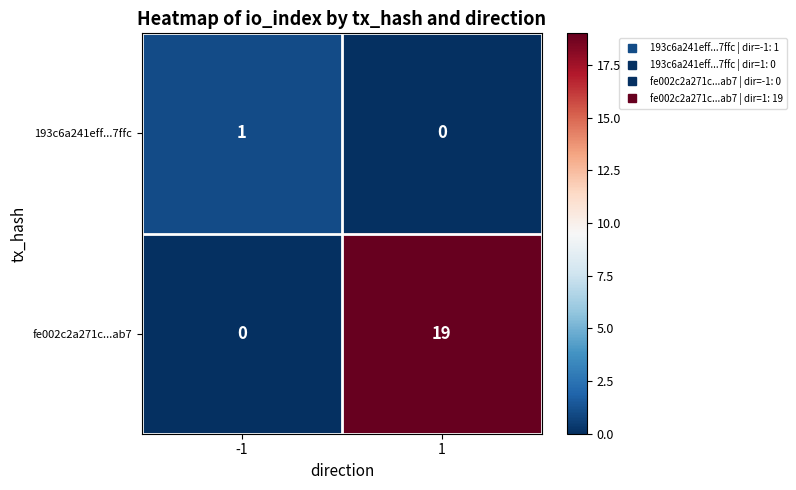

How many series are shown in this chart?

2